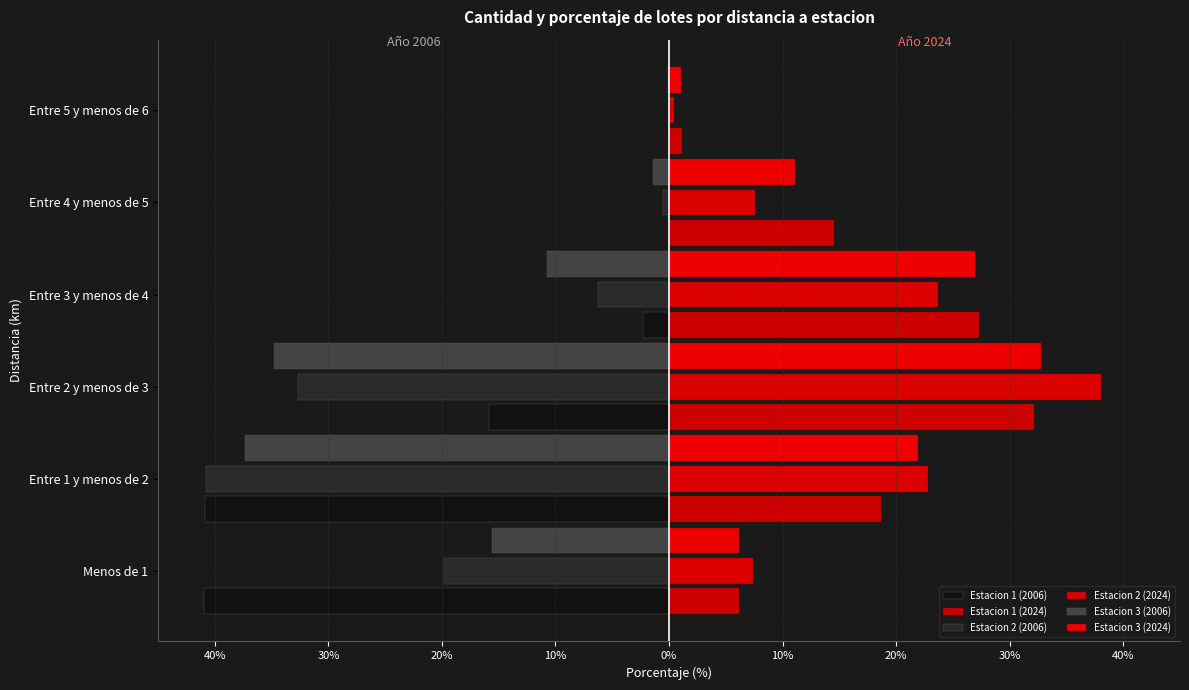

Reading left to right, list all the values displayed in this chart.

Estacion 1 (2006): -41.0	-40.9	-15.8	-2.3	0.0	0.0
Estacion 1 (2024): 6.2	18.7	32.2	27.3	14.5	1.2
Estacion 2 (2006): -19.8	-40.8	-32.7	-6.3	-0.5	0.0
Estacion 2 (2024): 7.4	22.8	38.1	23.6	7.6	0.5
Estacion 3 (2006): -15.6	-37.4	-34.8	-10.7	-1.4	-0.1
Estacion 3 (2024): 6.1	21.9	32.7	27.0	11.1	1.1